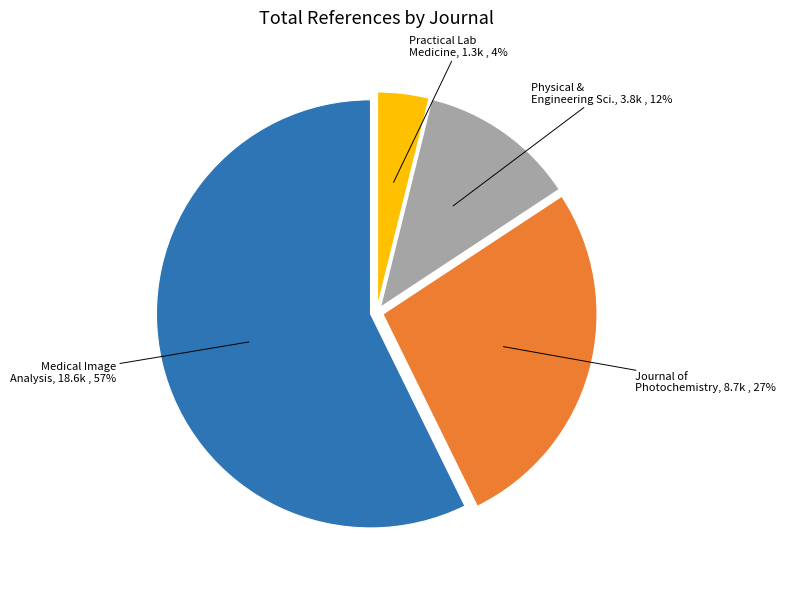

Is there any slice that represents more than half of the pie?

Yes